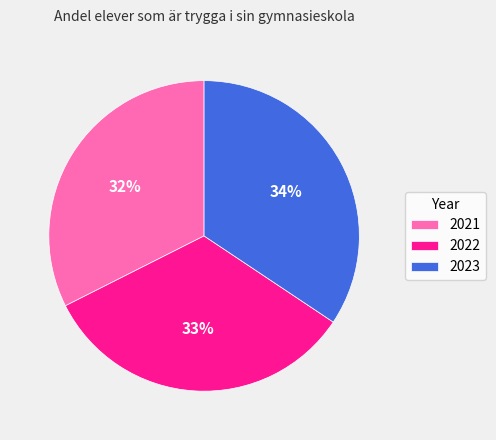

To the nearest percent, what is the difference between the largest and smallest slice percentages?

2%